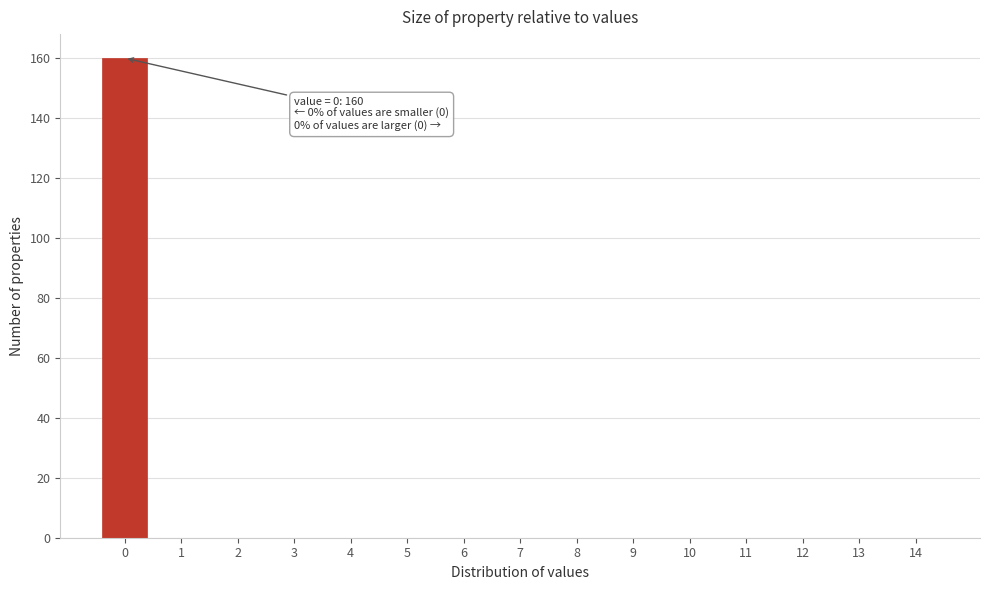

Reading right to left, extract all data points from this chart.

14=0	13=0	12=0	11=0	10=0	9=0	8=0	7=0	6=0	5=0	4=0	3=0	2=0	1=0	0=160